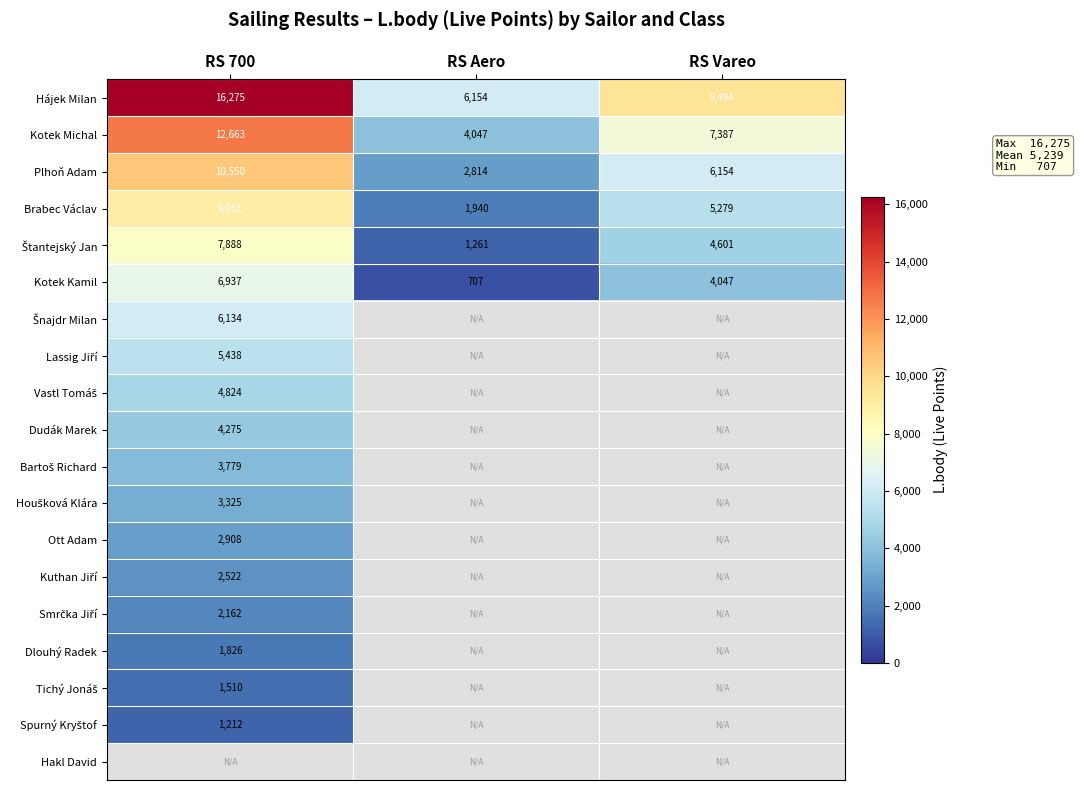

At how many categories does at least one series exceed 4975?

3